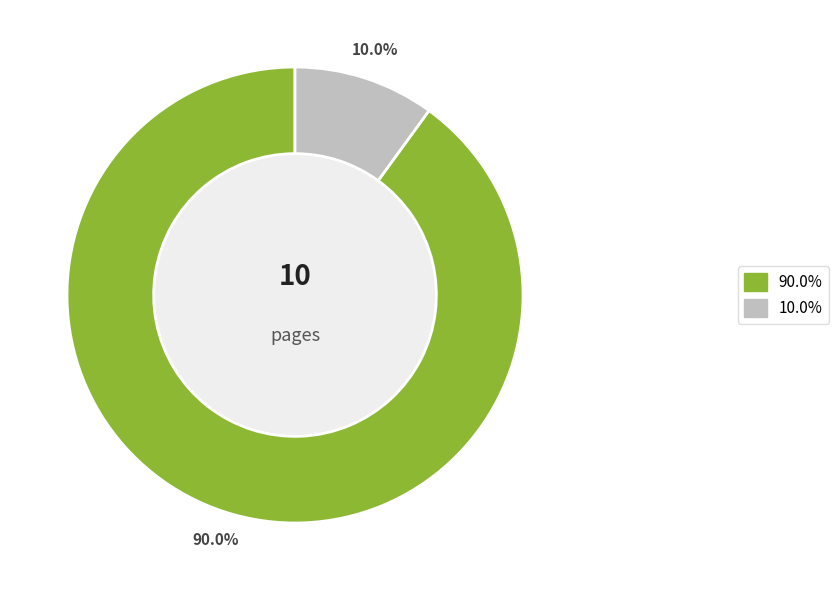

Is there any slice that represents more than half of the pie?

Yes